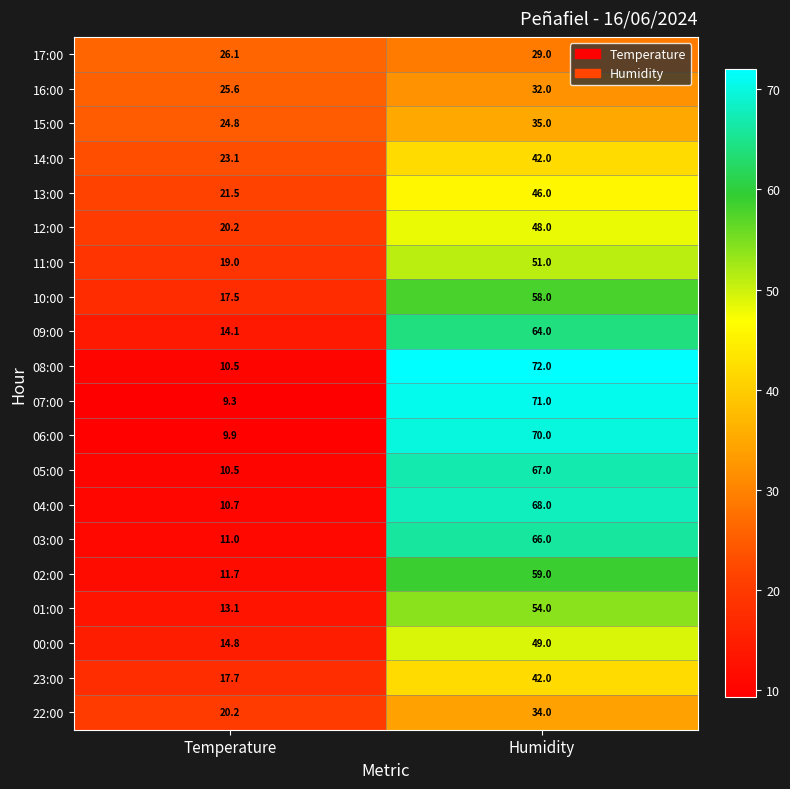

What is the sum of the 12:00 values at Temperature and Humidity?

68.2